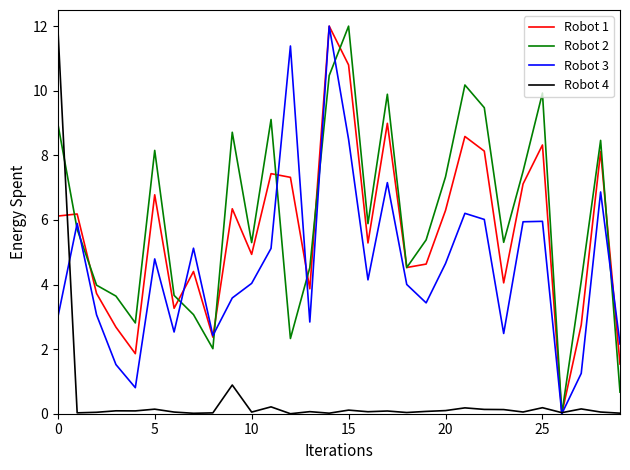

What is the greatest value displayed?

12.0